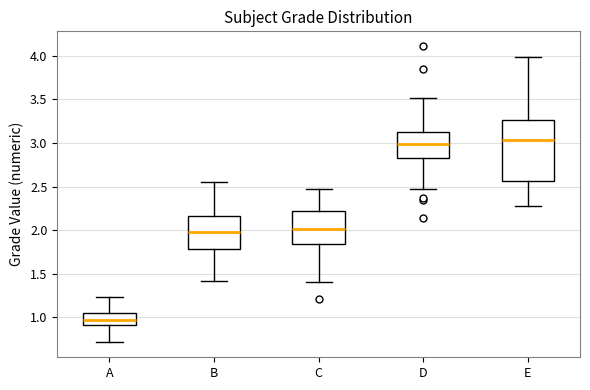

Where is the upper edge of the box for C on the y-axis? The values are not printed on the chart, so give them approximately, as read against the axis.

2.20